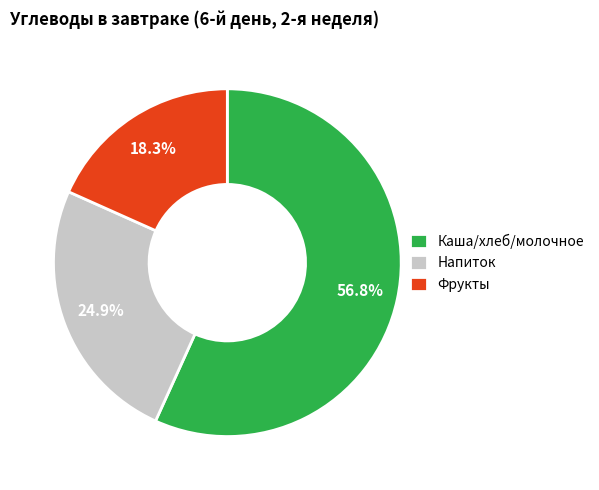

Combined, what portion of the pie is Каша/хлеб/молочное and Фрукты?

75.1%